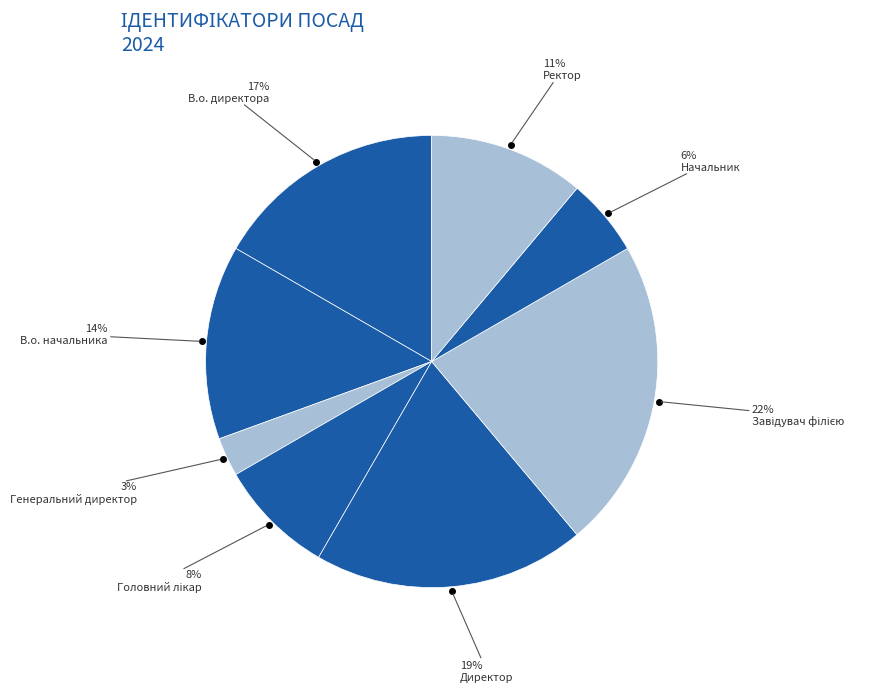

Is it true that В.о. начальника is 27% of the pie?

False